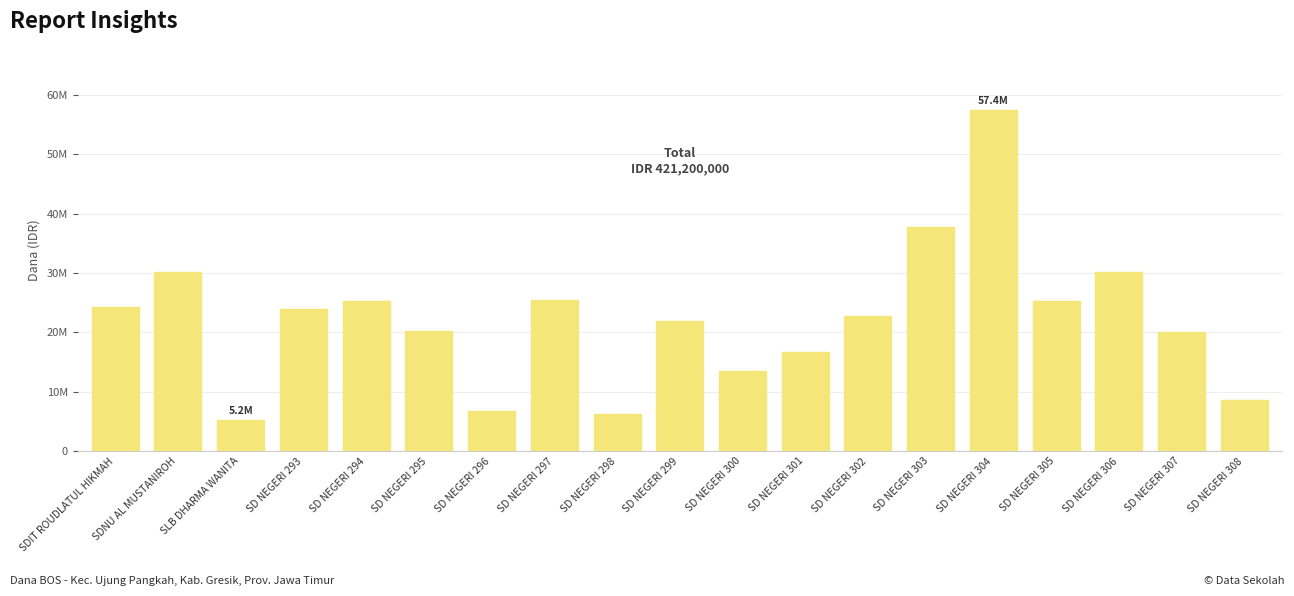

What is the sum of the values at SD NEGERI 307 and SD NEGERI 302?

42750000